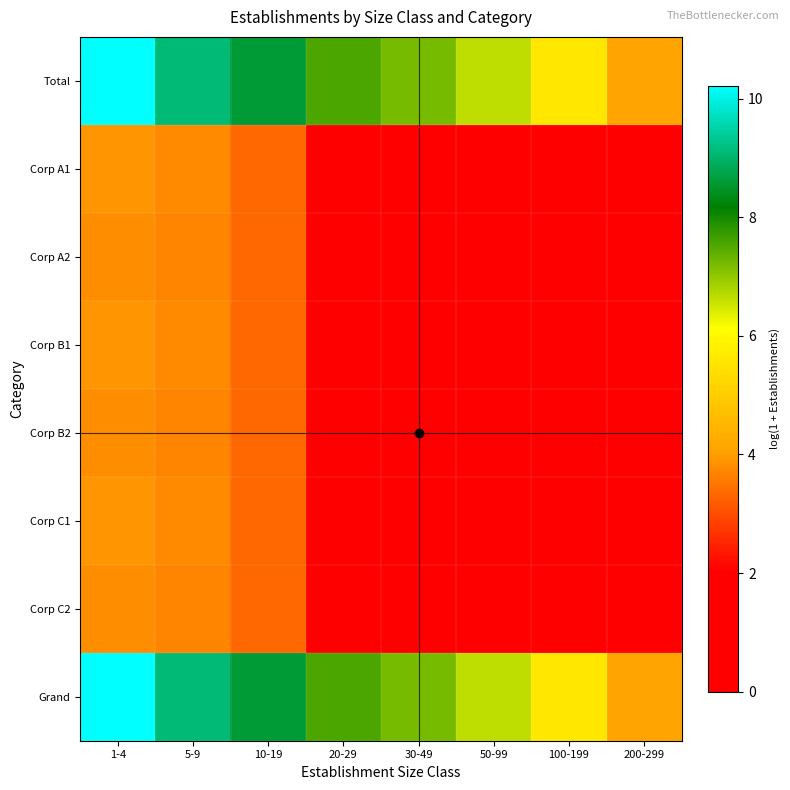

List the series in order of their peak value, highest first.

Total, Grand, Corp A1, Corp B1, Corp C1, Corp A2, Corp B2, Corp C2